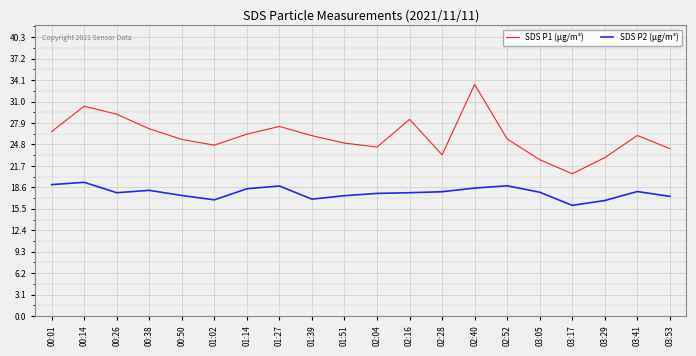

What is the minimum value for SDS P1 (µg/m³)?

20.6